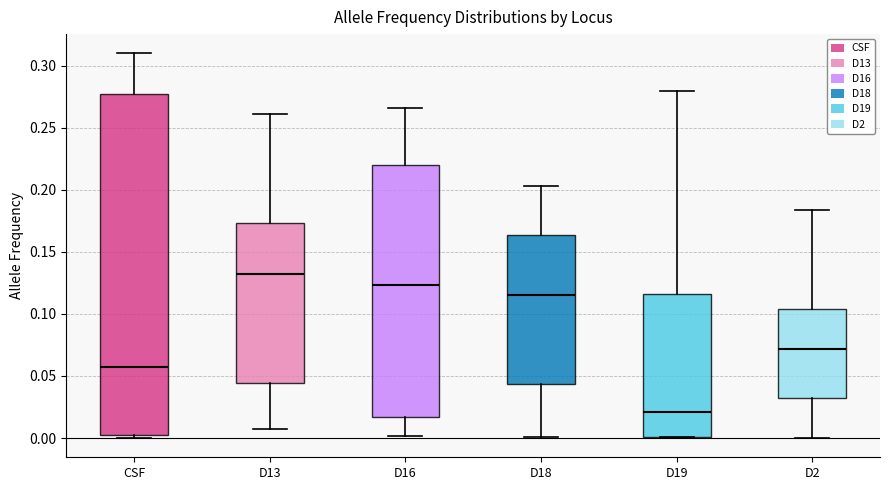

Reading left to right, read every box against the y-axis: the position of its median line, the range the box covers, and the ends of its whiskers. The values are not printed on the chart, so give them approximately, as read against the axis.

CSF: median 0.055, box 0.000 to 0.275, whiskers 0.000 (just below the box's lower edge) to 0.310
D13: median 0.135, box 0.045 to 0.175, whiskers 0.005 to 0.260
D16: median 0.125, box 0.015 to 0.220, whiskers 0.000 to 0.265
D18: median 0.115, box 0.045 to 0.165, whiskers 0.000 to 0.205
D19: median 0.020, box 0.000 to 0.115, whiskers 0.000 to 0.280
D2: median 0.070, box 0.035 to 0.105, whiskers 0.000 to 0.185